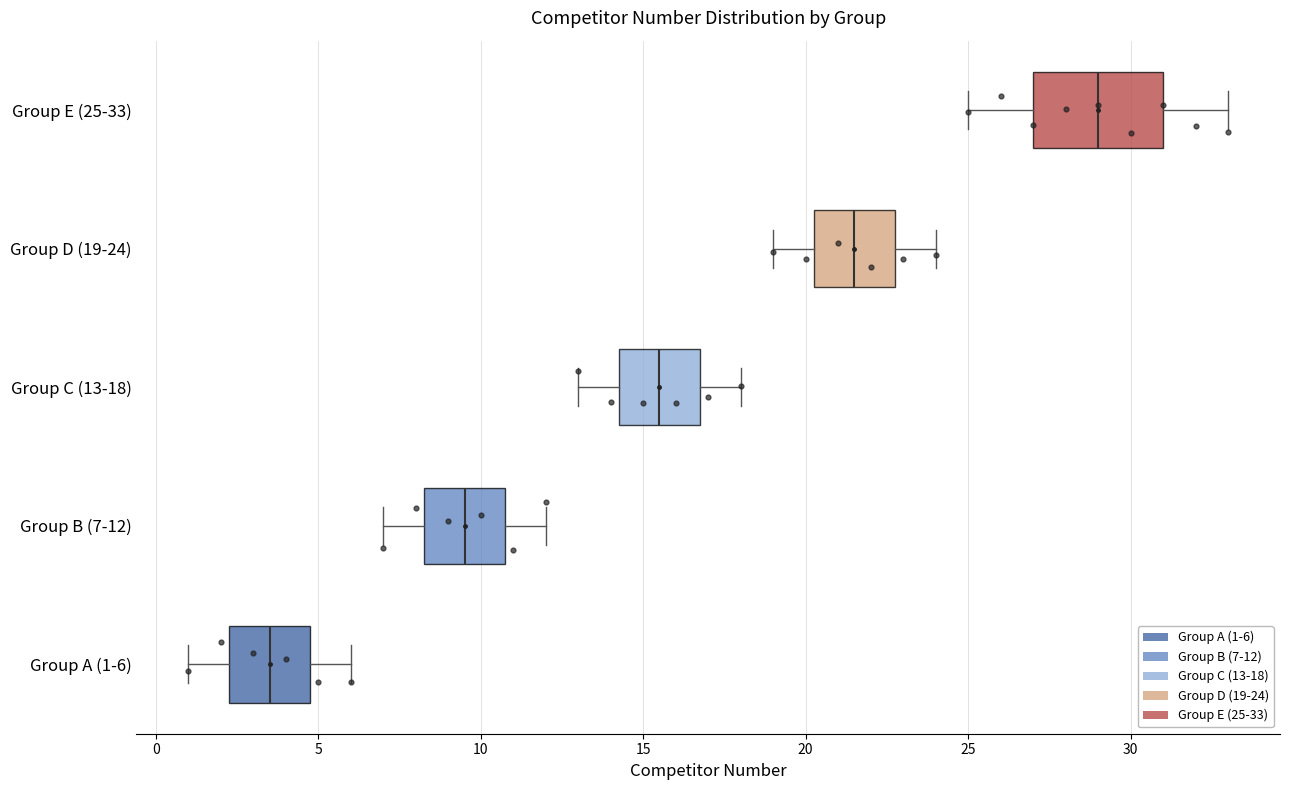

Where is the right edge of the box for Group A (1-6) on the x-axis? The values are not printed on the chart, so give them approximately, as read against the axis.

5.0